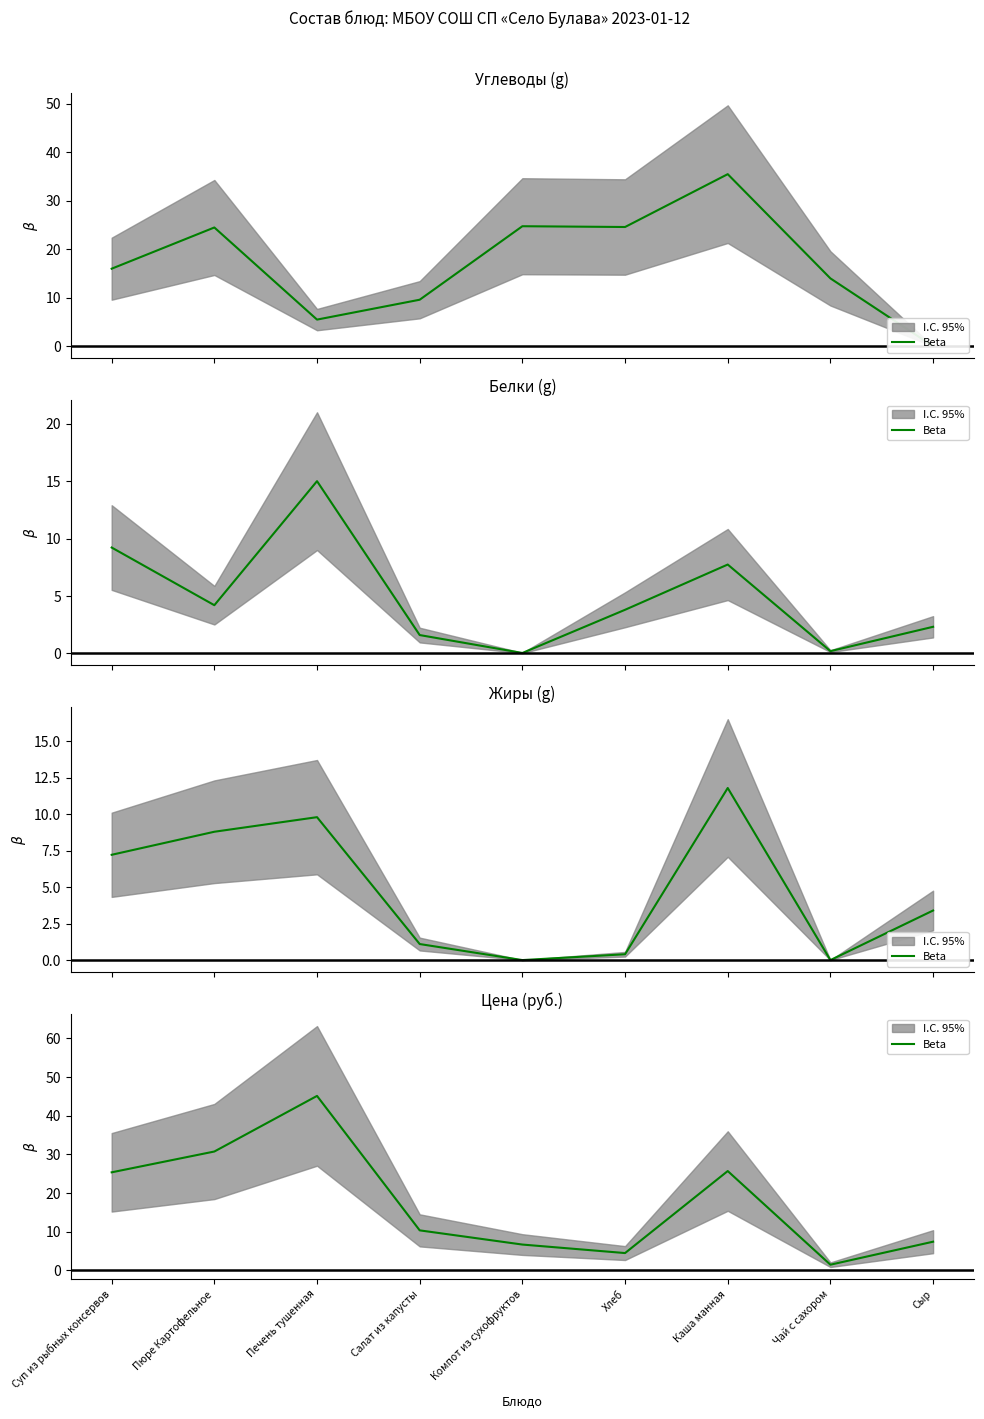

What is the label of the 9th point from the left?

Сыр